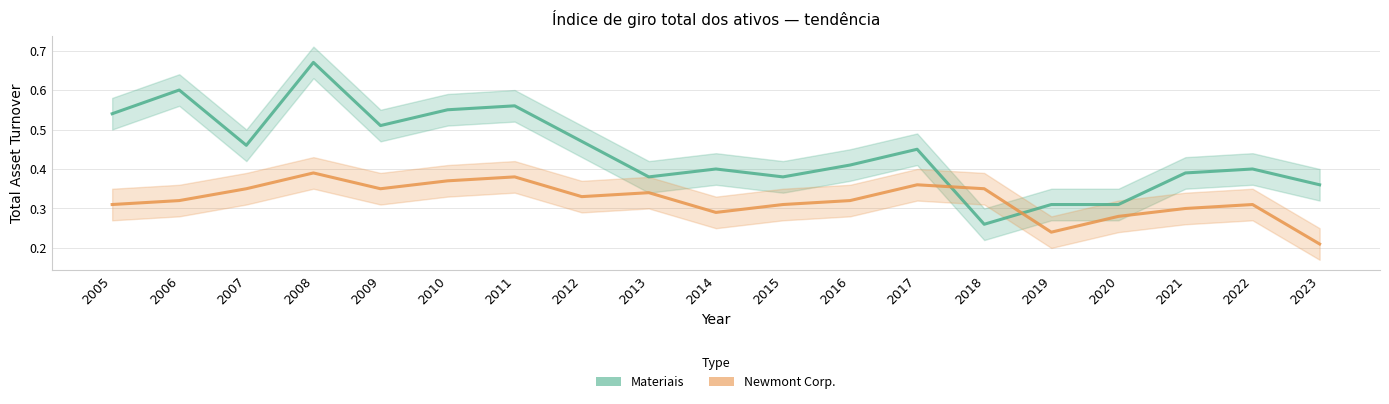

Reading right to left, transcribe all the data shown in this chart.

Materiais: 0.4	0.4	0.4	0.3	0.3	0.3	0.5	0.4	0.4	0.4	0.4	0.5	0.6	0.6	0.5	0.7	0.5	0.6	0.5
Newmont Corp.: 0.2	0.3	0.3	0.3	0.2	0.3	0.4	0.3	0.3	0.3	0.3	0.3	0.4	0.4	0.3	0.4	0.3	0.3	0.3